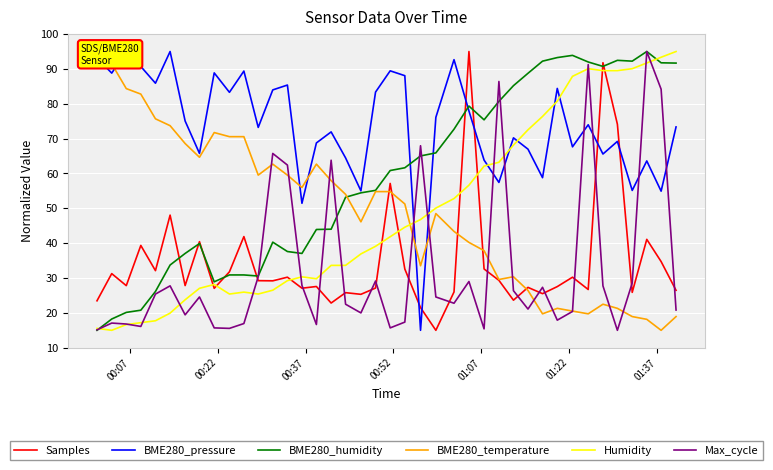

List the series in order of their peak value, highest first.

Samples, BME280_pressure, BME280_humidity, BME280_temperature, Humidity, Max_cycle